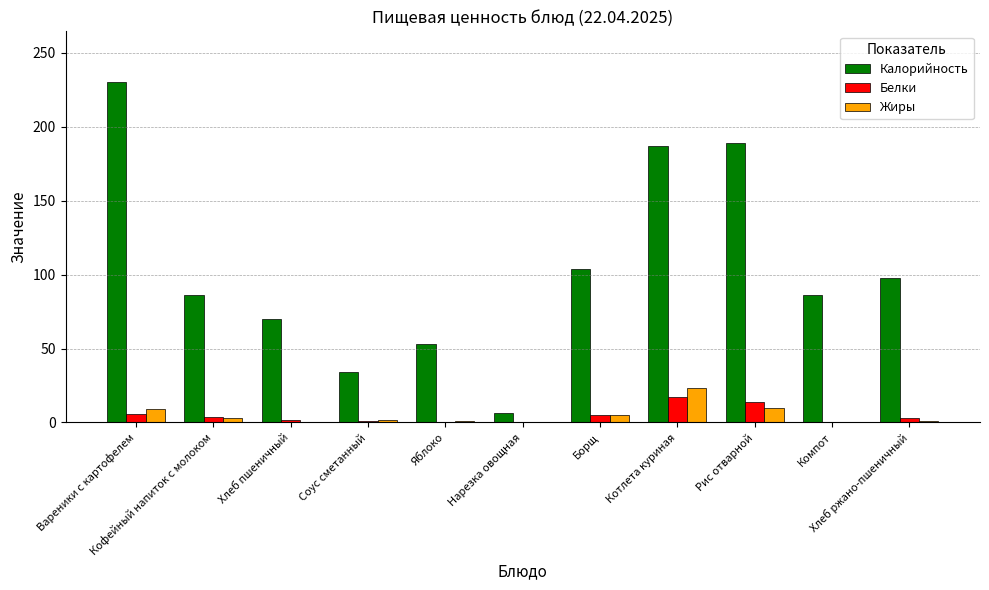

Are the bars grouped side by side (vs. stacked)?

Yes